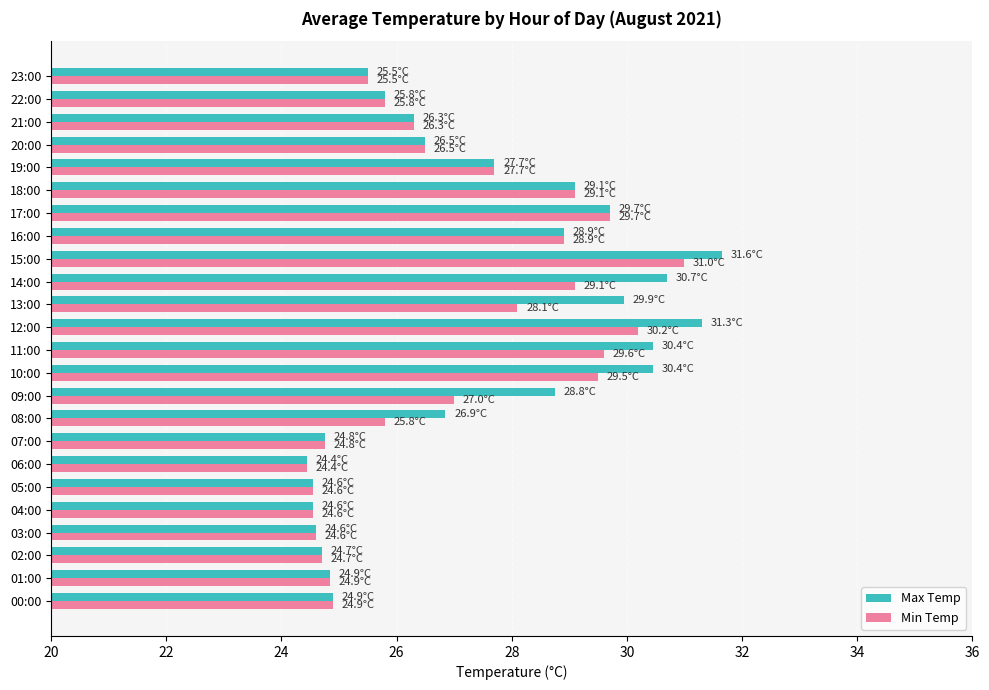

The value of Min Temp at 10:00 is 29.5. True or false?

True